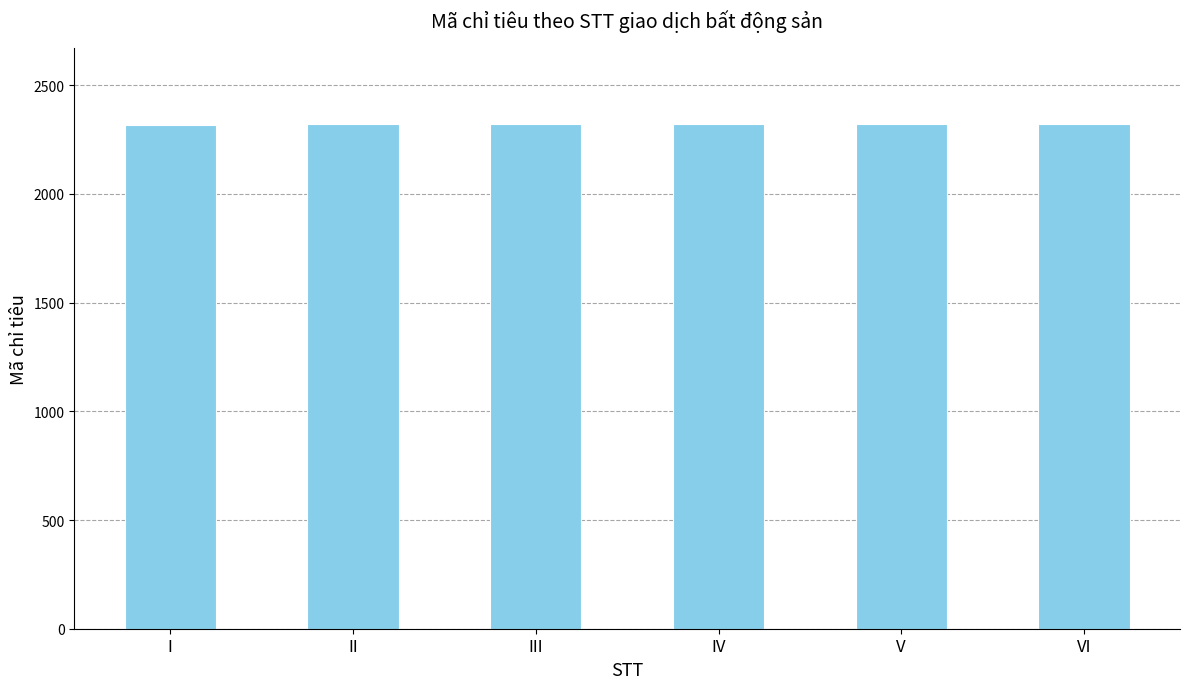

What is the sum of all values?

13929